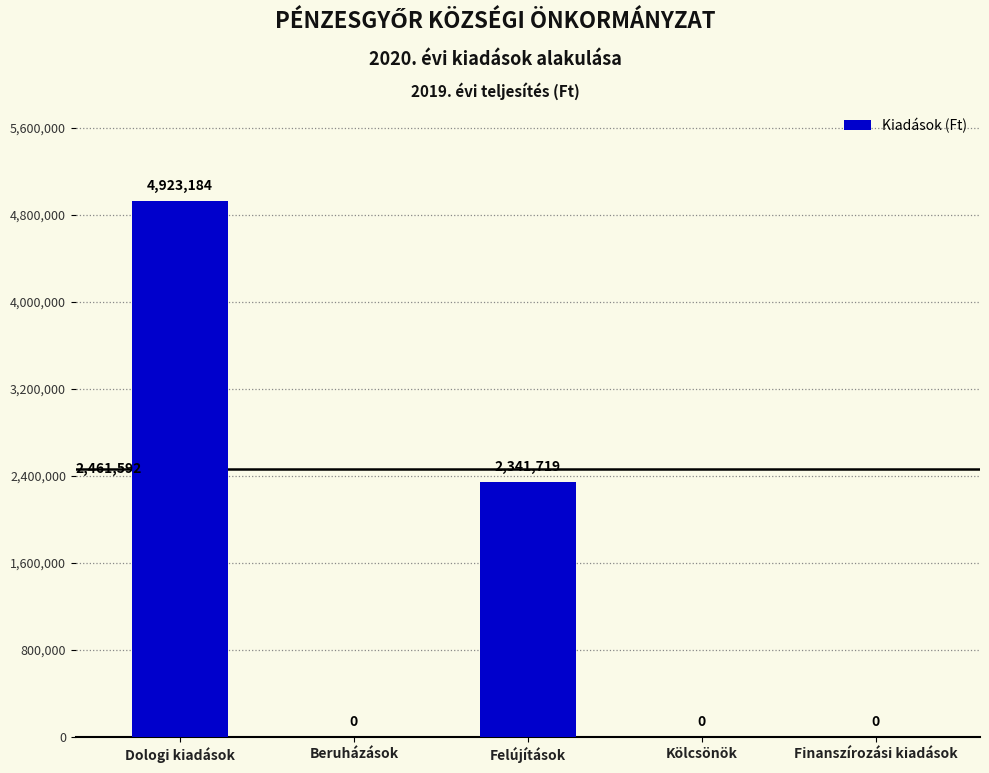

Reading left to right, list all the values displayed in this chart.

4923184	0	2341719	0	0